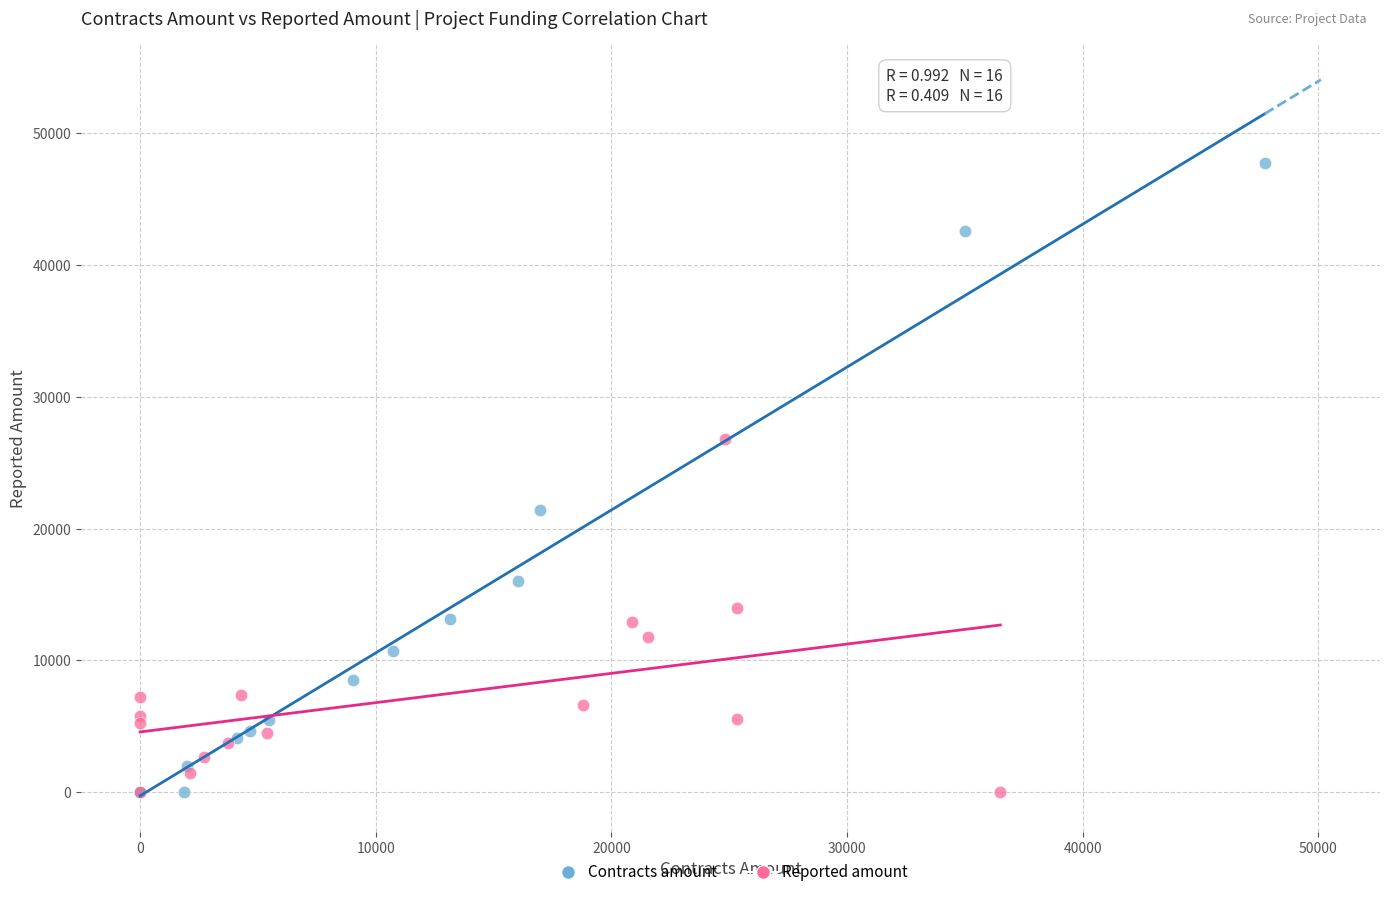

What are all the series names shown in the legend?

Contracts amount, Reported amount